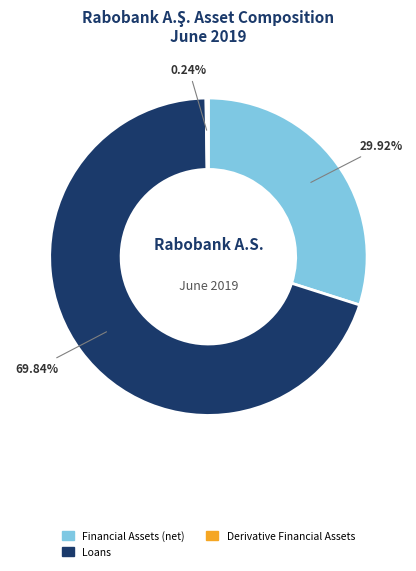

Is there any slice that represents more than half of the pie?

Yes